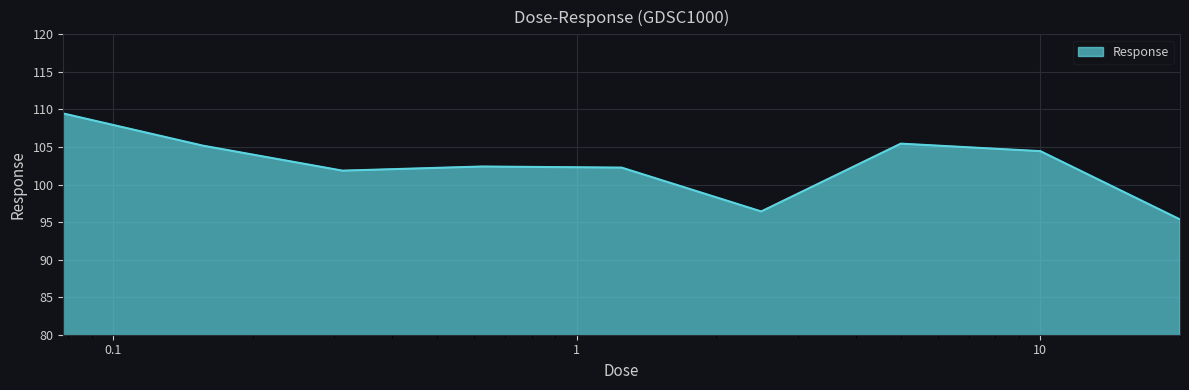

What is the average value?

102.5